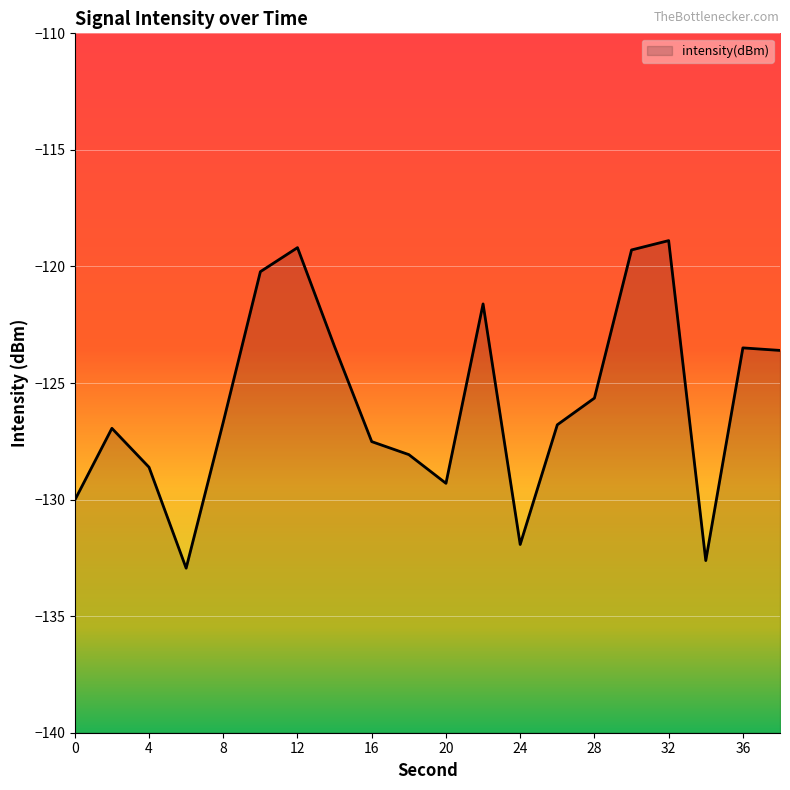

What is the greatest value displayed?

-118.9